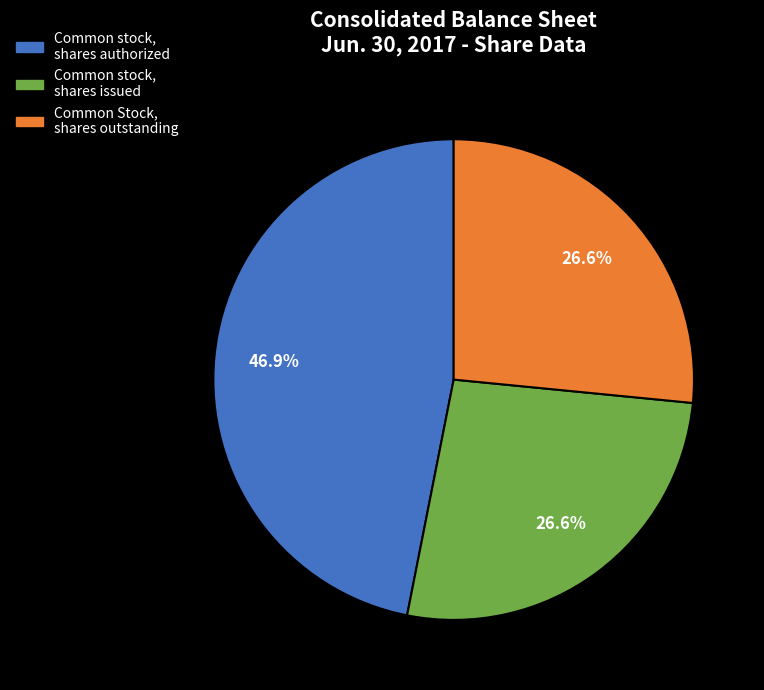

What is the ratio of the value at Common stock, shares authorized to the value at Common Stock, shares outstanding?

1.8